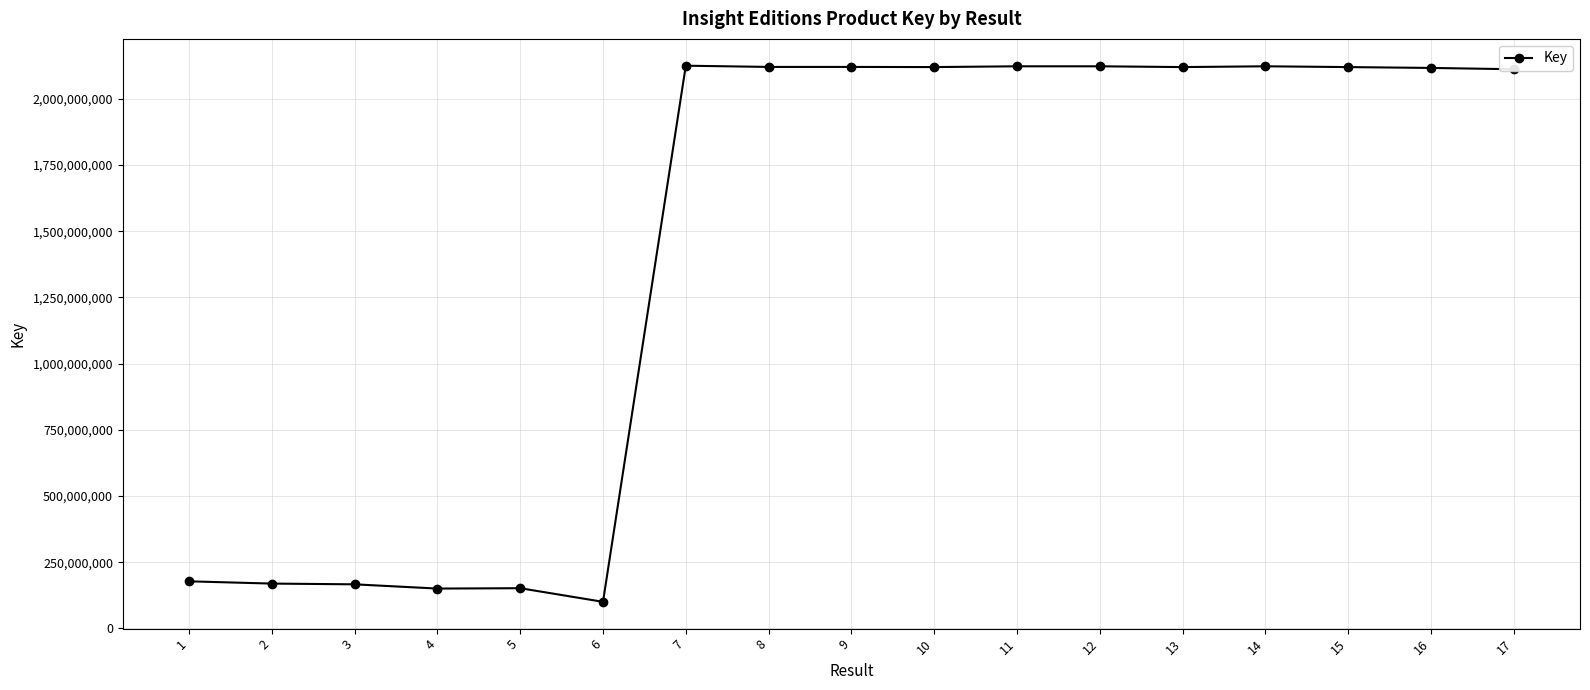

What is the change in value from 12 to 13?

-2961310